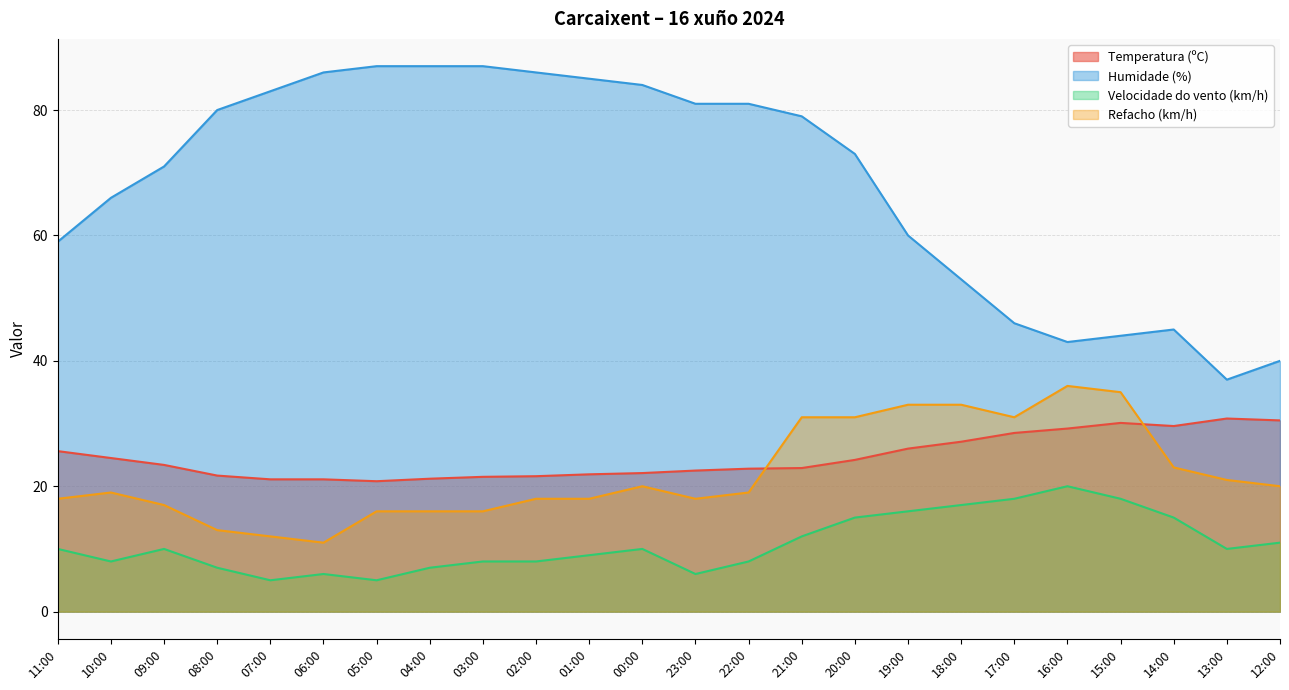

Which series has the largest total across all categories?

Humidade (%)